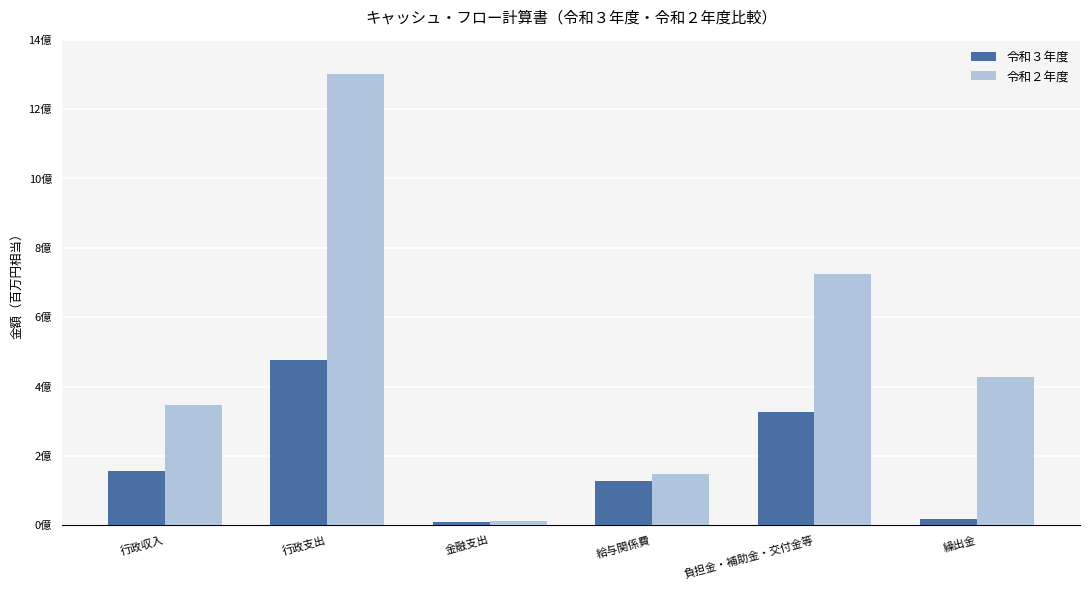

Does the chart contain stacked bars?

No